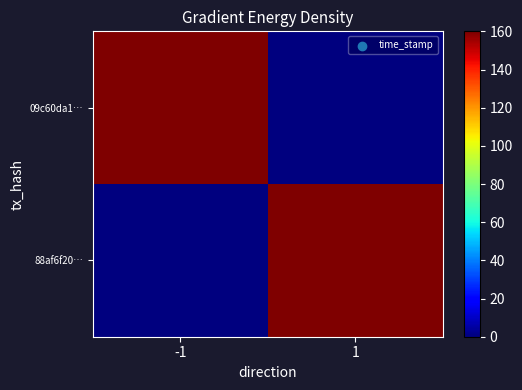

Rank the series by their maximum value, from lowest to highest.

88af6f20…, 09c60da1…